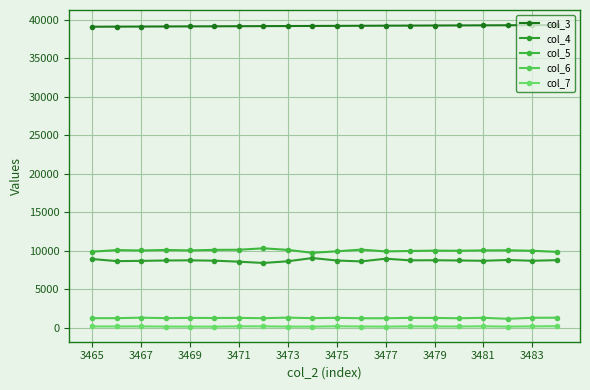

True or false: col_4 and col_7 cross at least once.

False